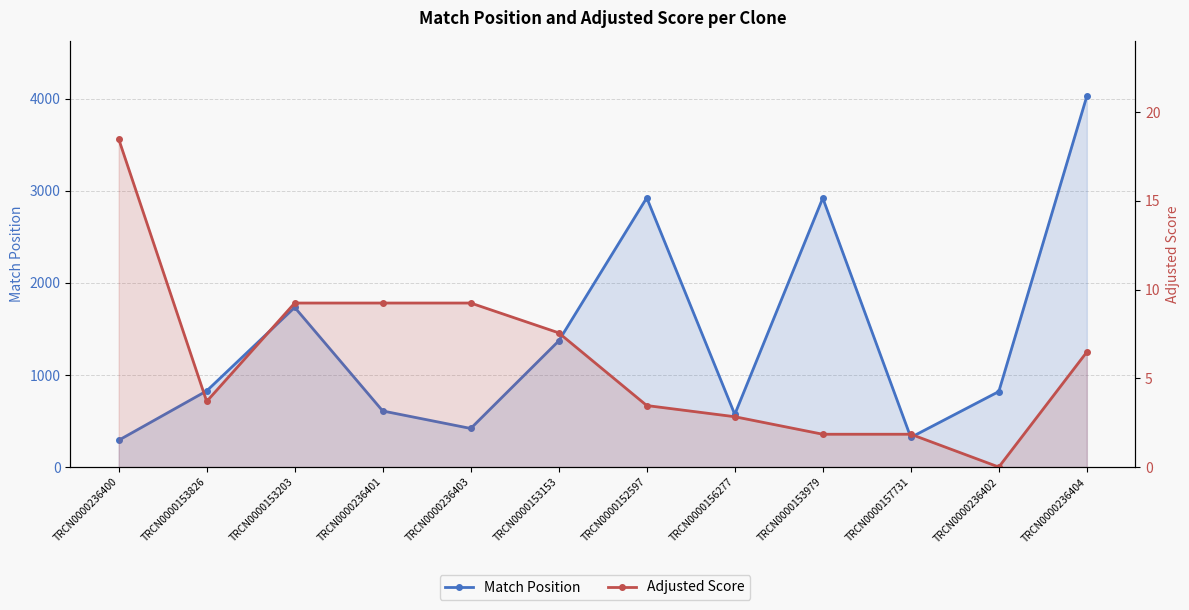

What is the label of the 1st point from the right?

TRCN0000236404